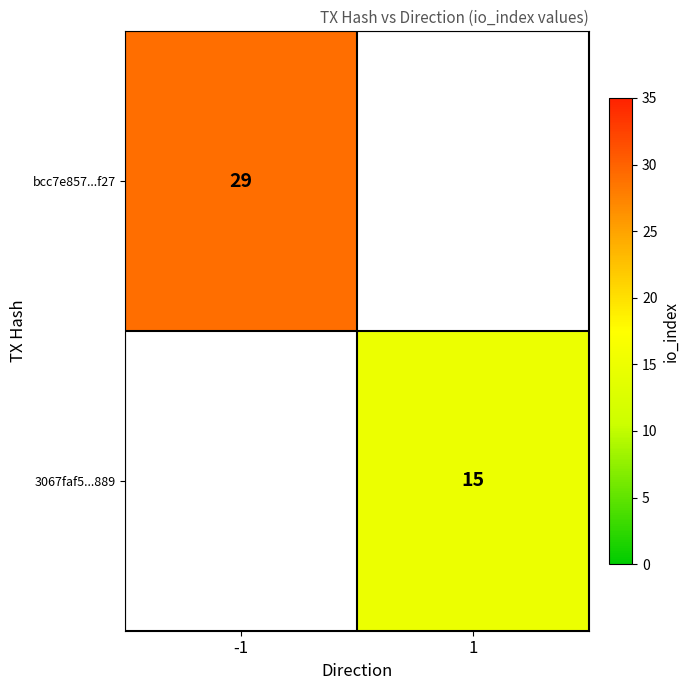

Is it true that 3067faf5...889 equals 15 at 1?

True